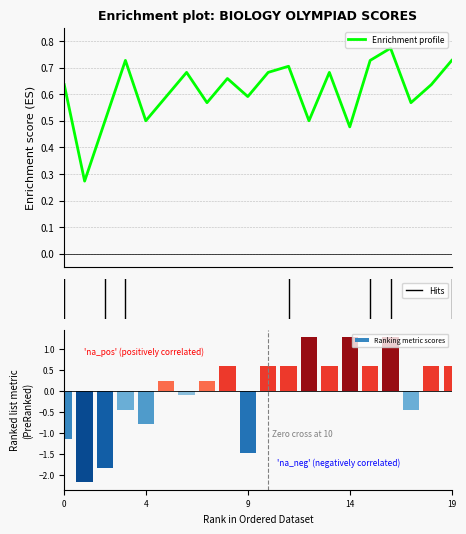

At how many categories does at least one series exceed 0?

20